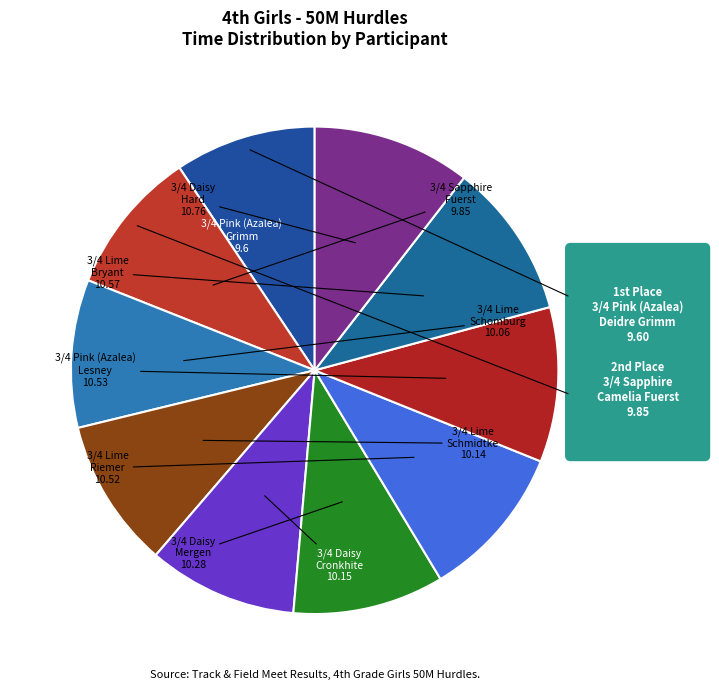

Is 3/4 Daisy Cronkhite the majority of the pie?

No